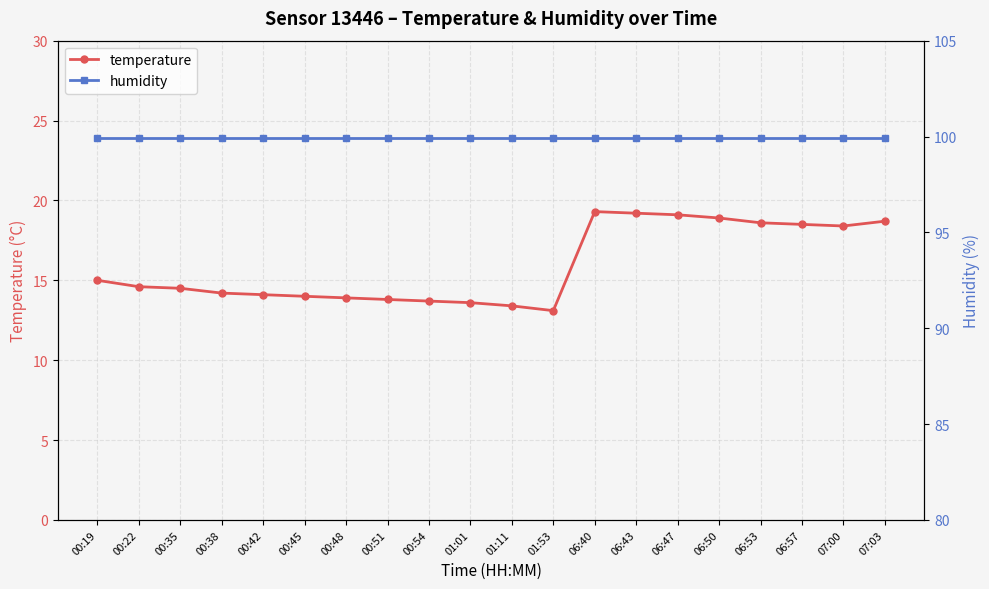

What is the label of the 11th point from the left?

01:11